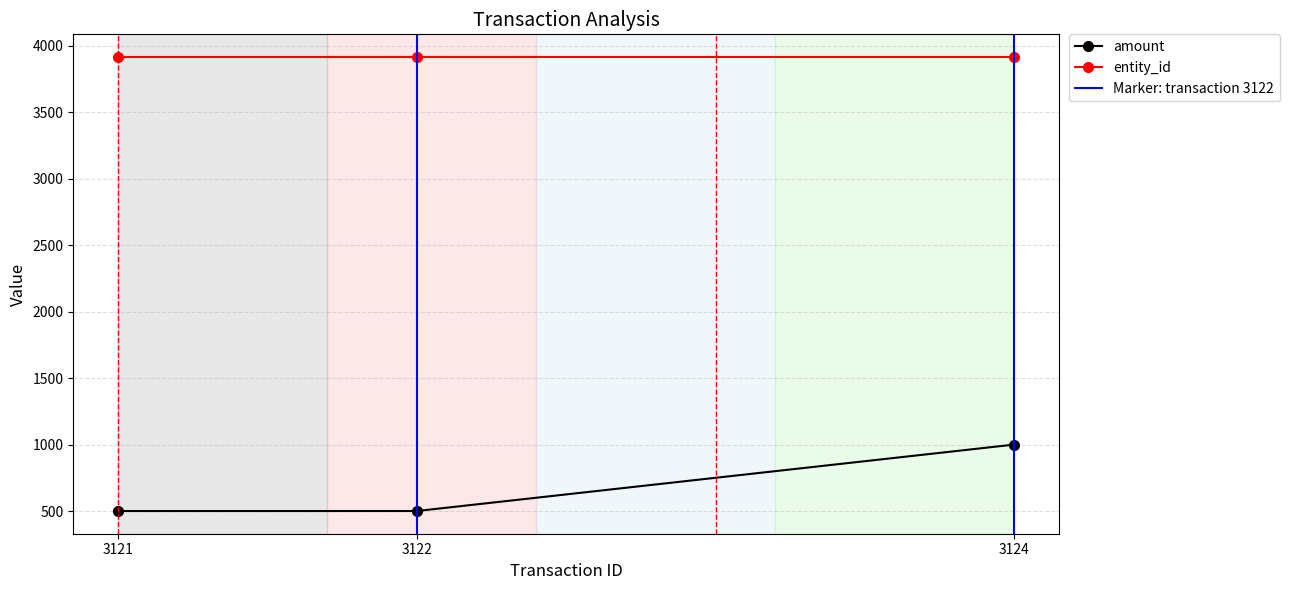

At which category does the chart reach its peak across all series?

3124